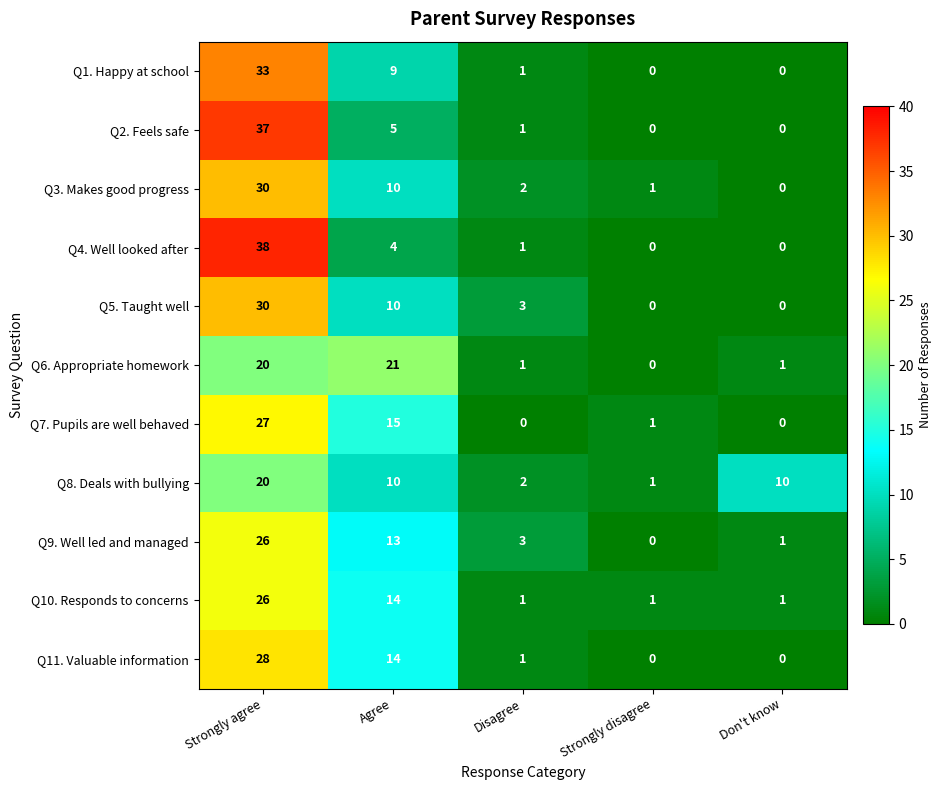

How many Q10. Responds to concerns values are between 1 and 14?

4